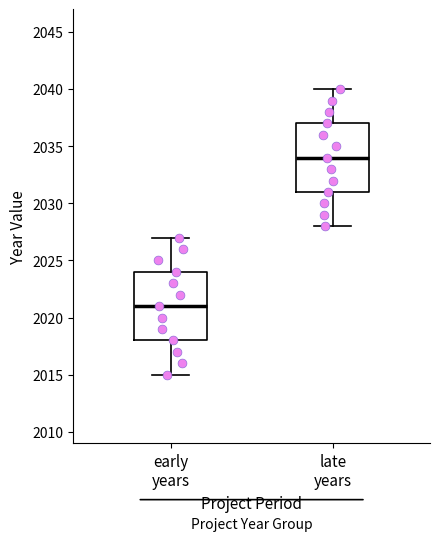

Where does the upper whisker of the box for early years end on the y-axis? The values are not printed on the chart, so give them approximately, as read against the axis.

2027